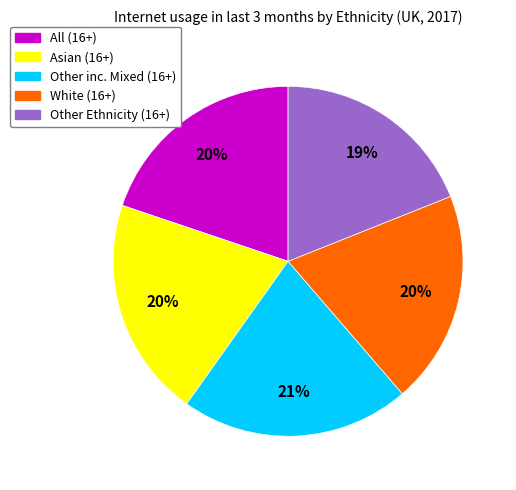

Count the number of slices in the pie.

5